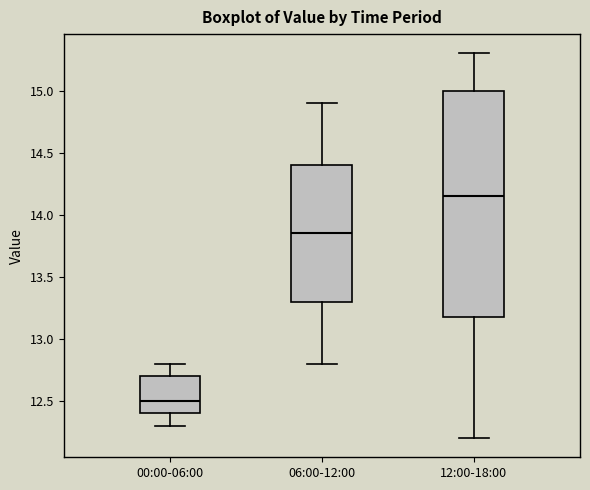

Reading left to right, read every box against the y-axis: the position of its median line, the range the box covers, and the ends of its whiskers. The values are not printed on the chart, so give them approximately, as read against the axis.

00:00-06:00: median 12.50, box 12.40 to 12.70, whiskers 12.30 to 12.80
06:00-12:00: median 13.85, box 13.30 to 14.40, whiskers 12.80 to 14.90
12:00-18:00: median 14.15, box 13.20 to 15.00, whiskers 12.20 to 15.30